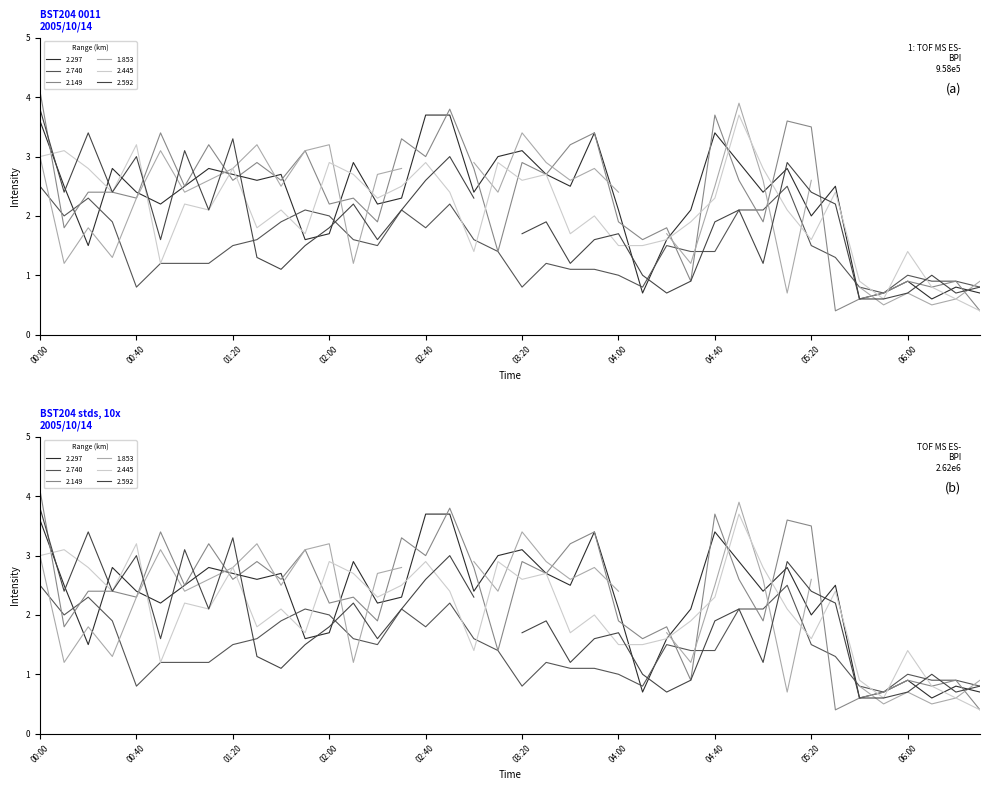

Is the value of 2.149 at 2005/10/14 04:50 greater than the value of 2.297 at 2005/10/14 00:50?

Yes